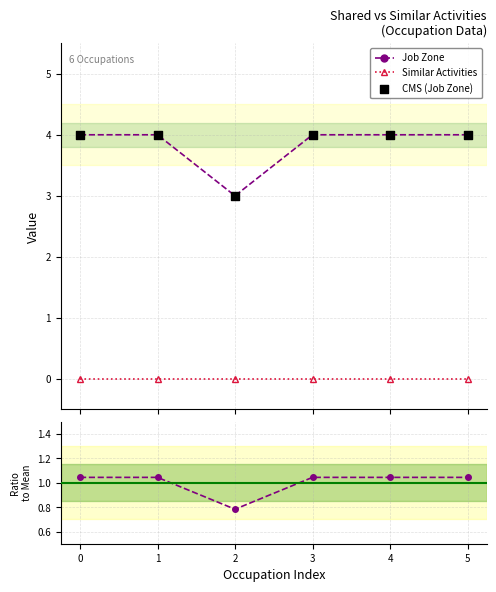

Which series reaches the minimum Y coordinate?

Similar Activities